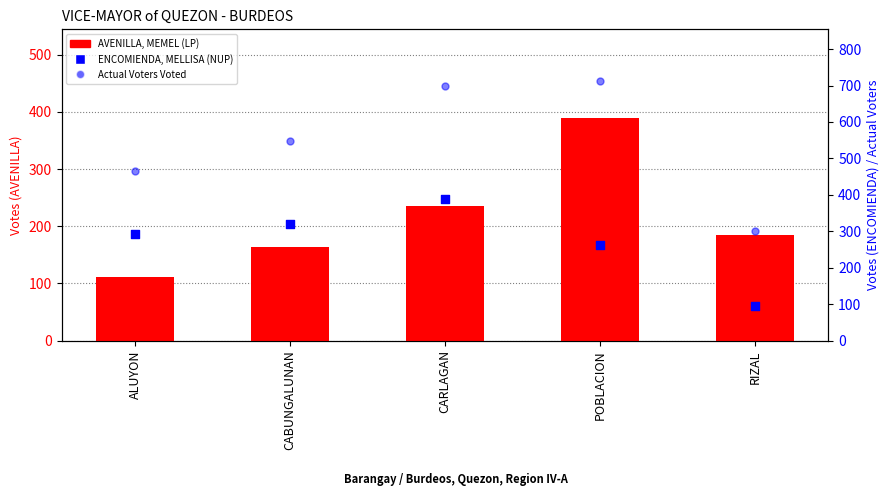

Which series has the largest total across all categories?

Actual Voters Voted